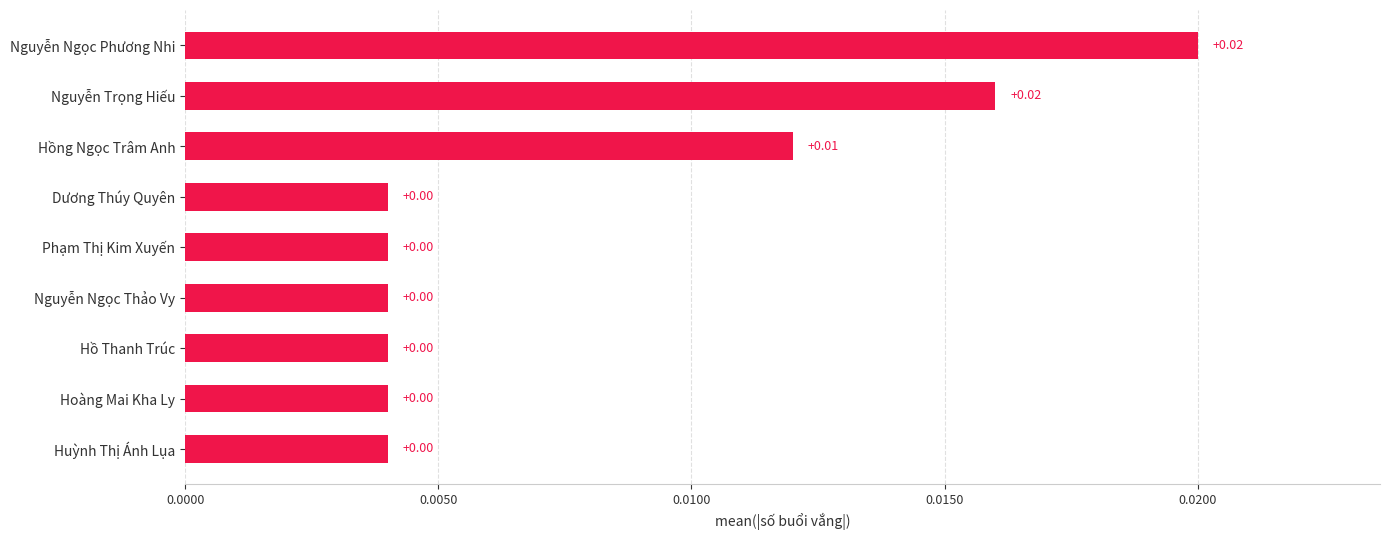

Which has a higher value, Nguyễn Ngọc Phương Nhi or Dương Thúy Quyên?

Nguyễn Ngọc Phương Nhi